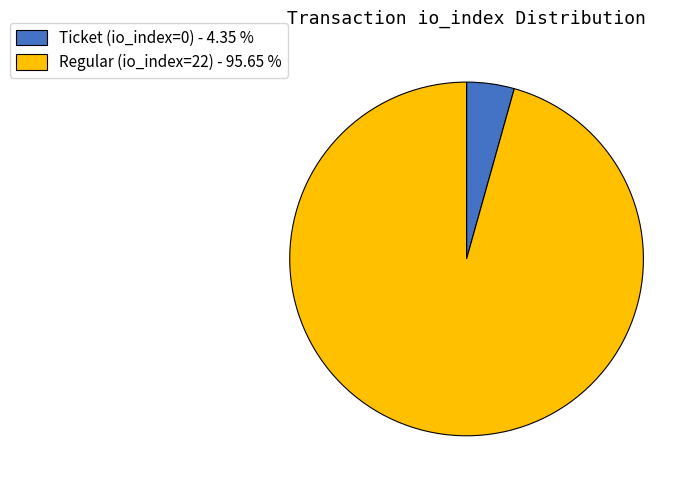

What is the smallest slice in the pie chart?

Ticket (io_index=0)